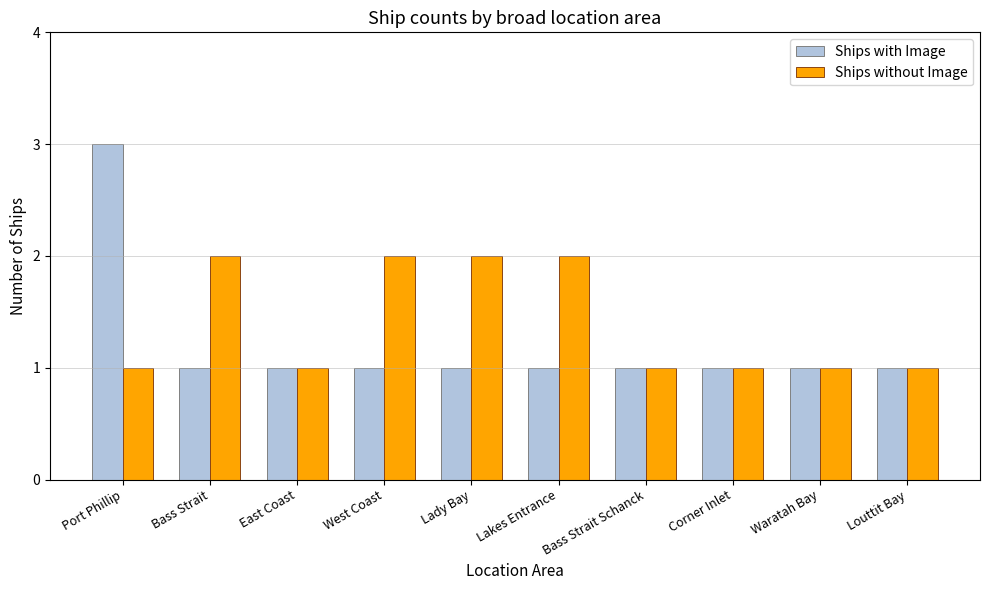

Count the Ships with Image values in the range 1 to 2.

9